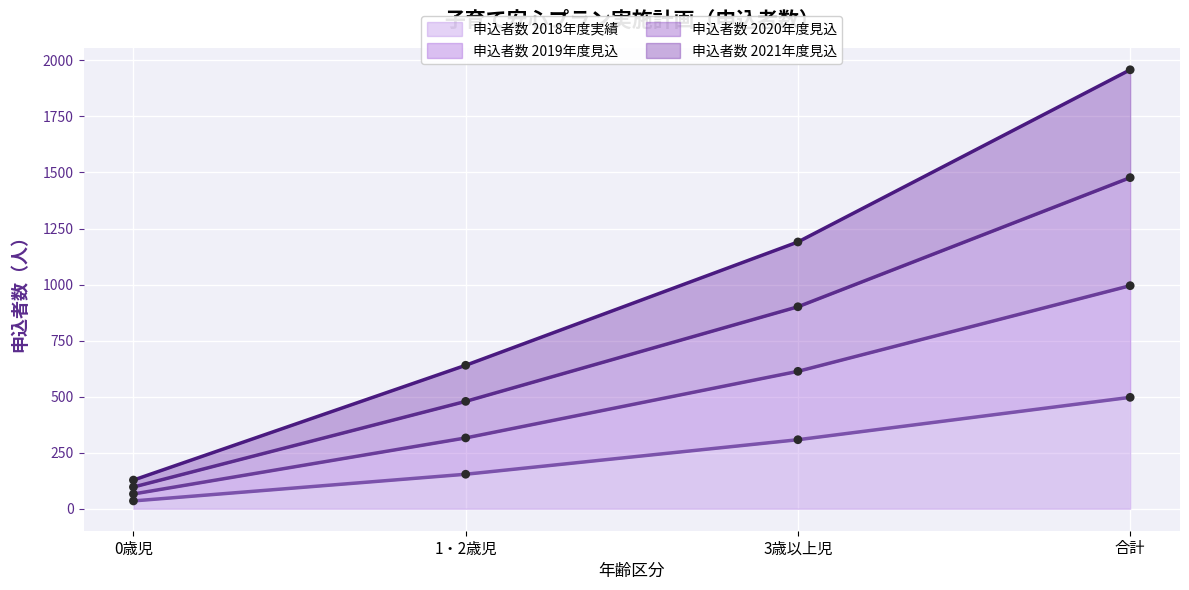

What are all the series names shown in the legend?

申込者数 2018年度実績, 申込者数 2019年度見込, 申込者数 2020年度見込, 申込者数 2021年度見込